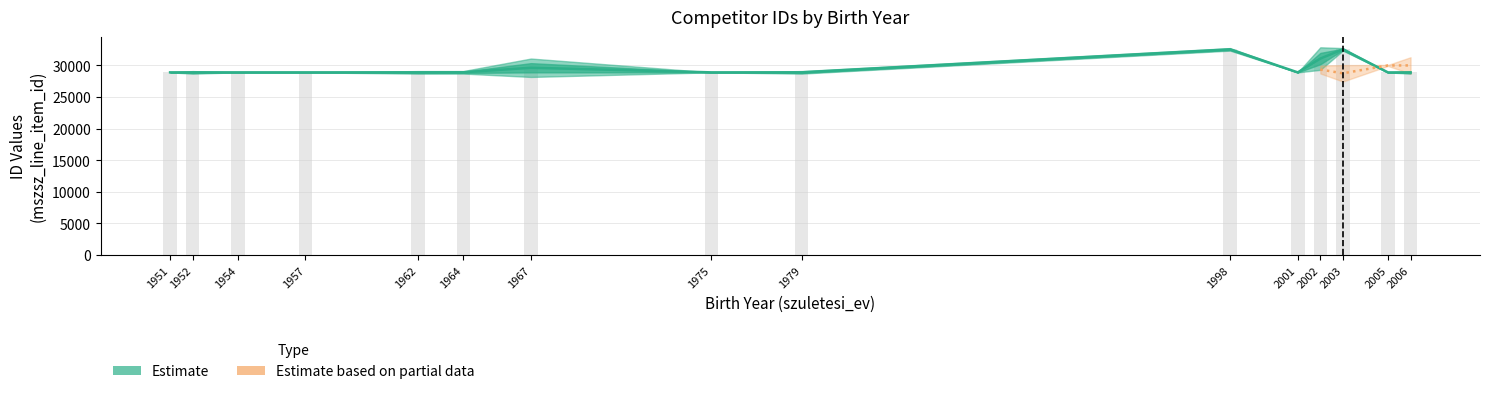

The value of avg_item_id at 2006 is 14295. True or false?

False